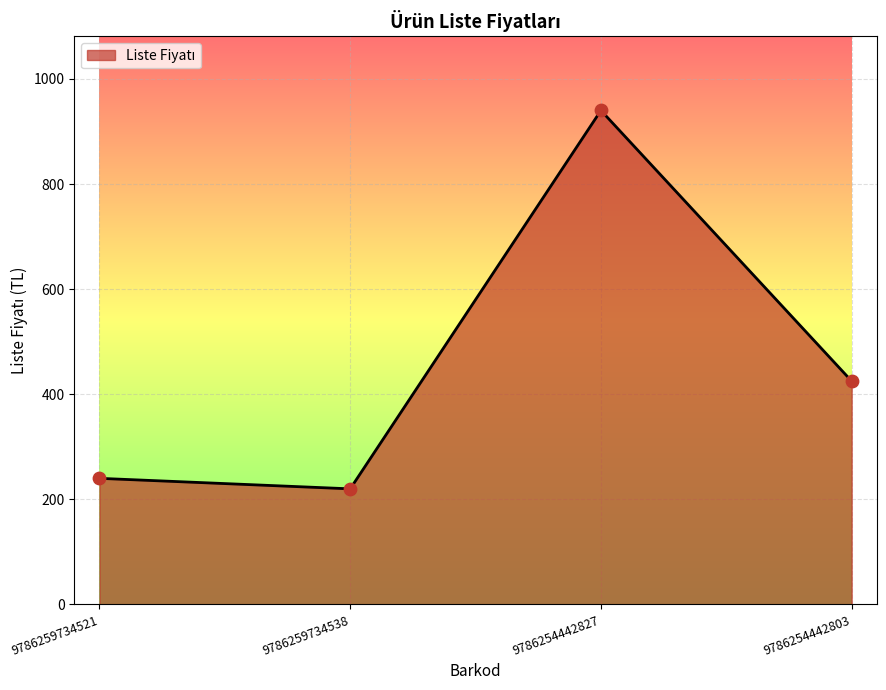

Which has a higher value, 9786259734538 or 9786259734521?

9786259734521